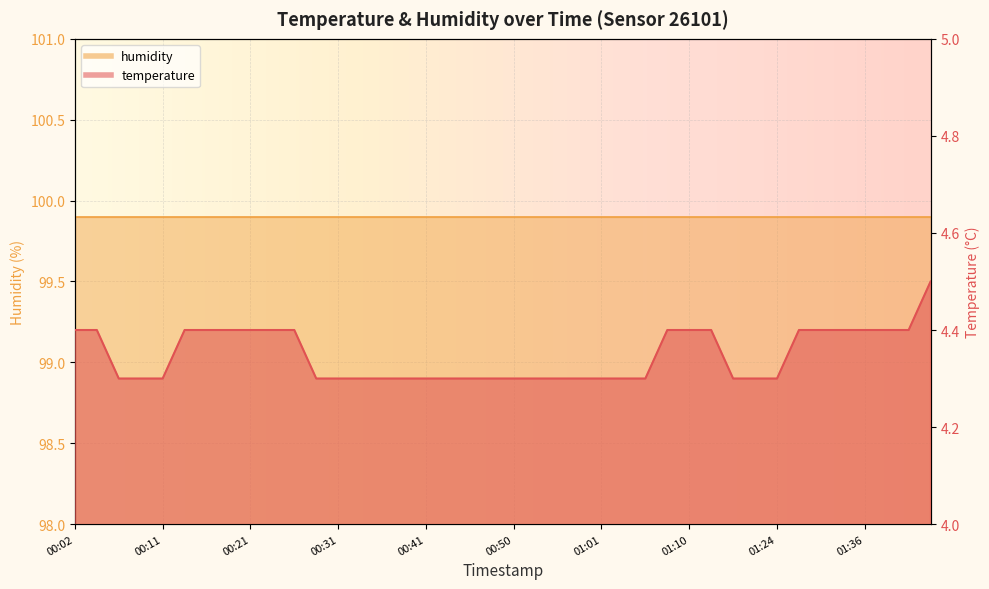

The chart shows a value of 5.6 at 00:43. True or false?

False